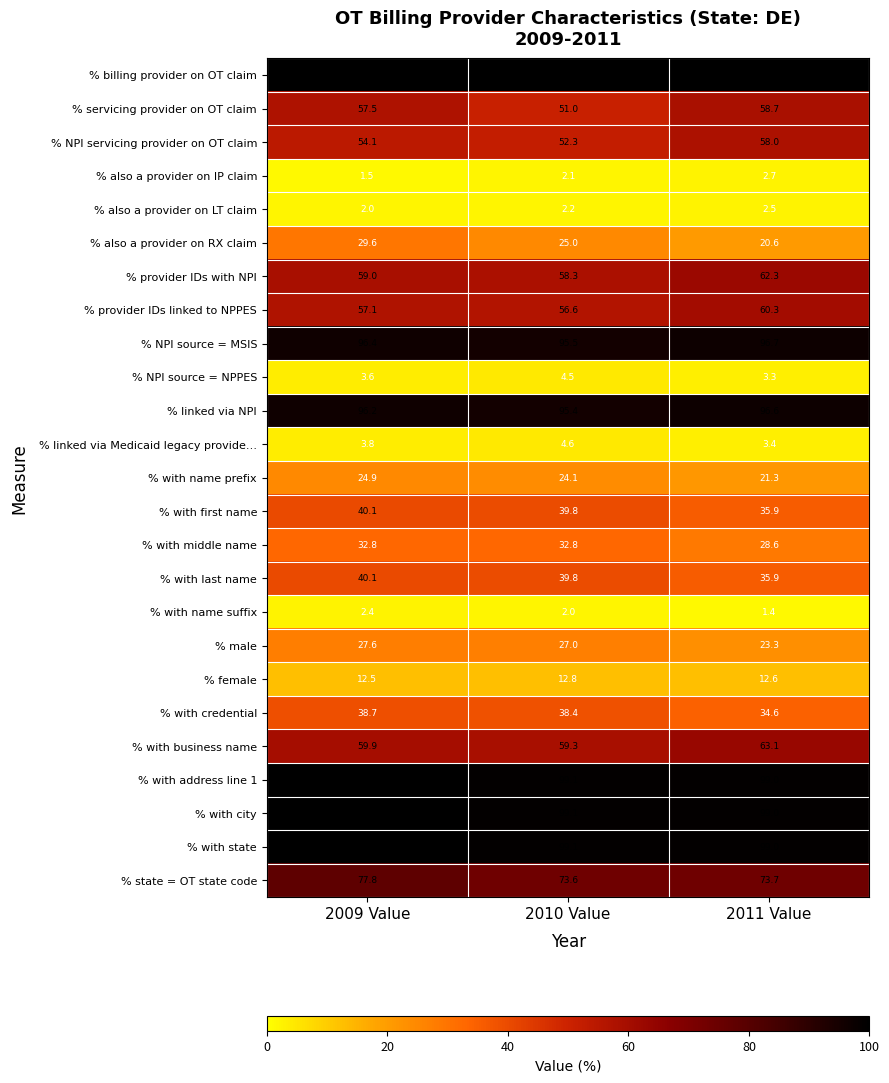

Which category has the lowest value across all series?

2011 Value